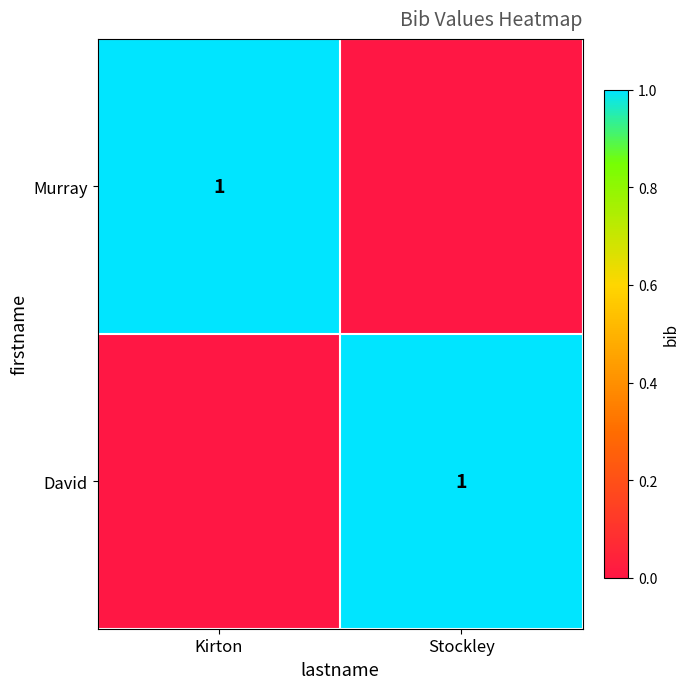

Is it true that David equals 2 at Stockley?

False